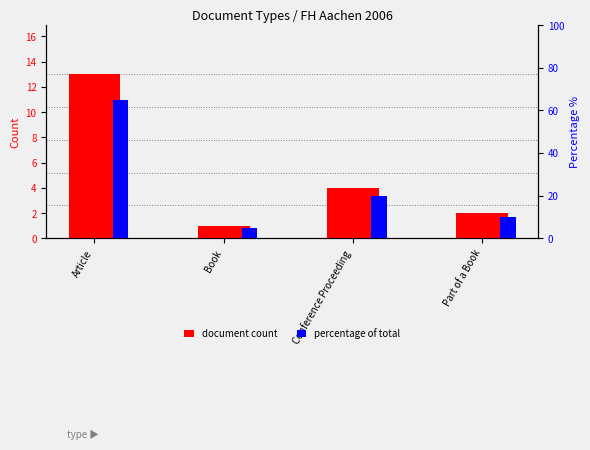

How many data points in document count are less than 4?

2